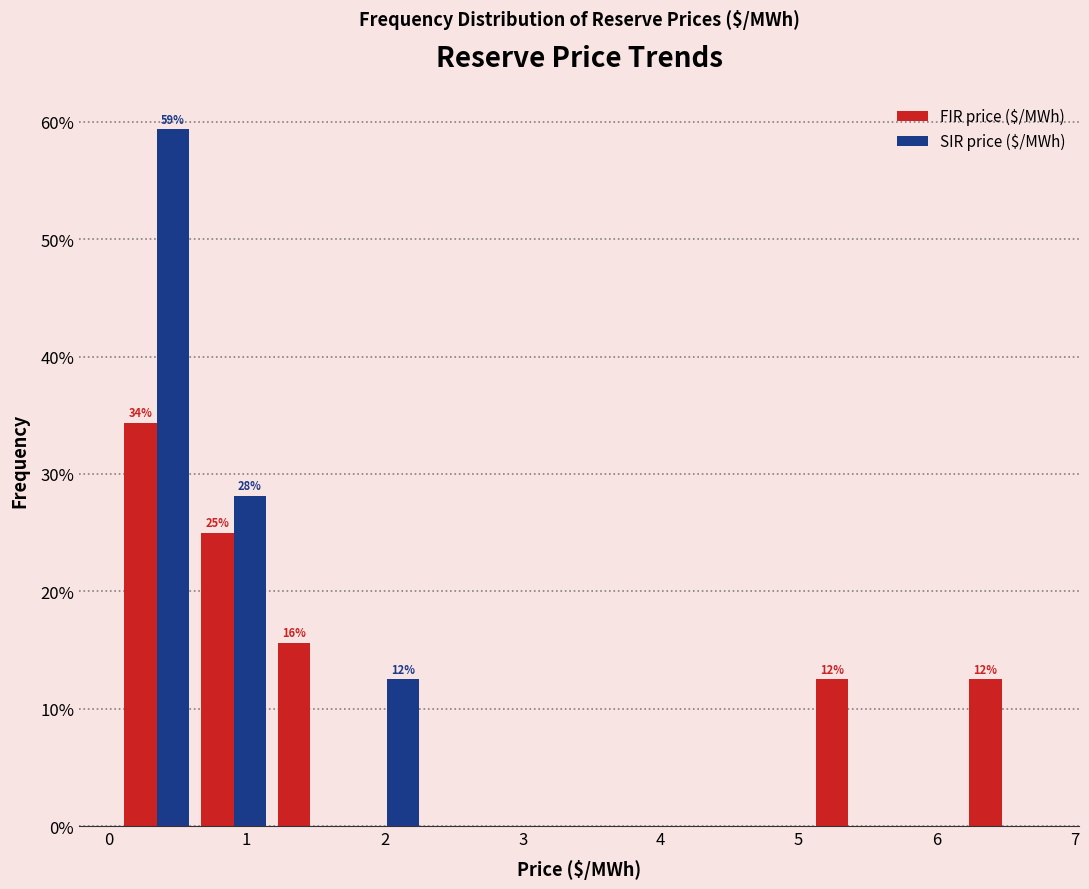

In the FIR price ($/MWh) series, which range on the x-axis has the tallest bar?

0.1 to 0.6